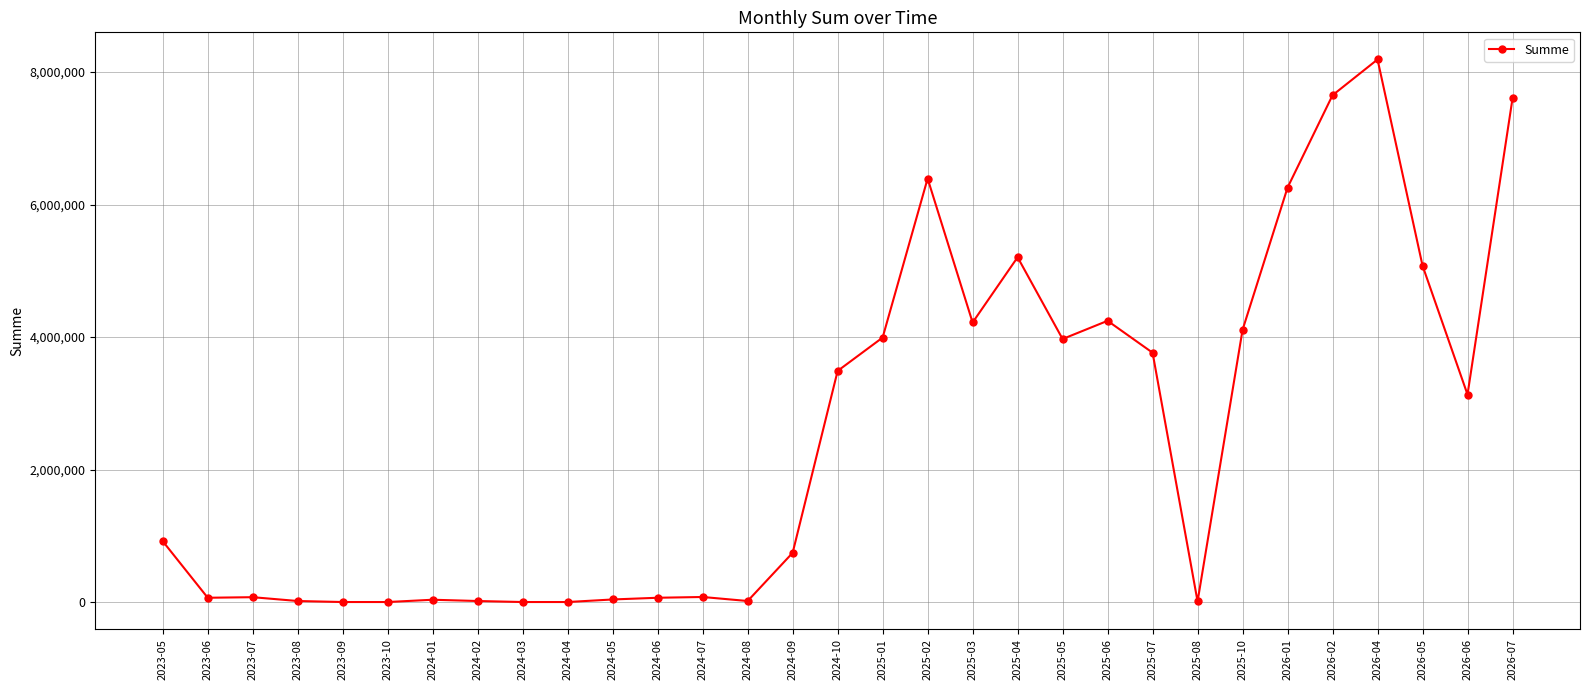

True or false: there are more than 1 points higher than both neighbors.

True